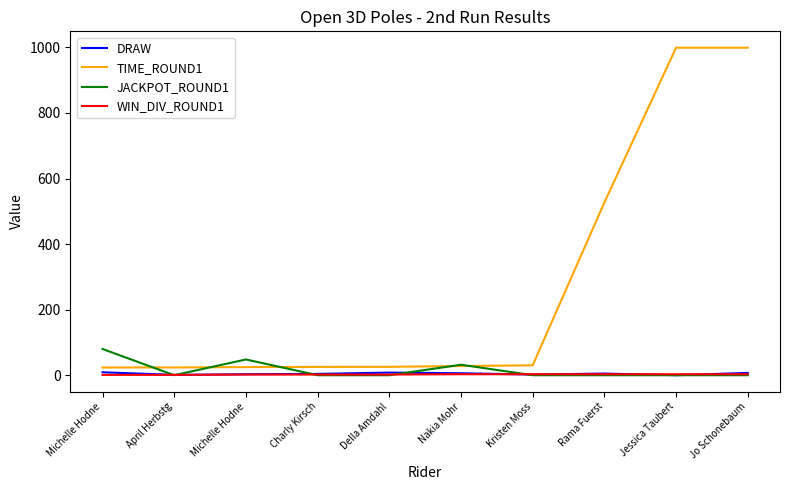

List the series in order of their peak value, highest first.

TIME_ROUND1, JACKPOT_ROUND1, DRAW, WIN_DIV_ROUND1